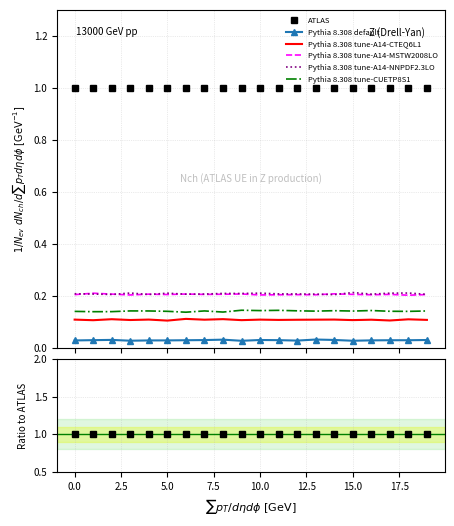

True or false: Pythia 8.308 tune-A14-CTEQ6L1 and Pythia 8.308 tune-CUETP8S1 intersect in this chart.

False